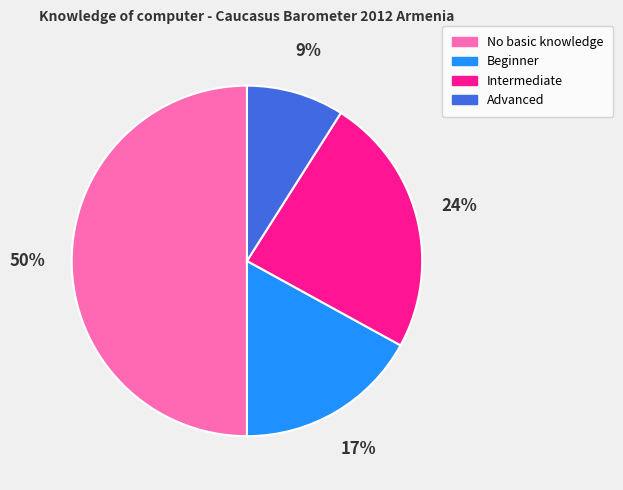

Which has a higher value, Intermediate or Advanced?

Intermediate